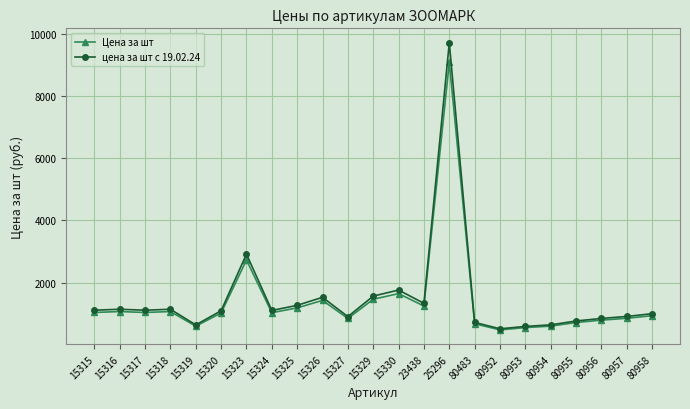

In цена за шт с 19.02.24, how many points are lower than both neighbors (excluding endpoints)?

6